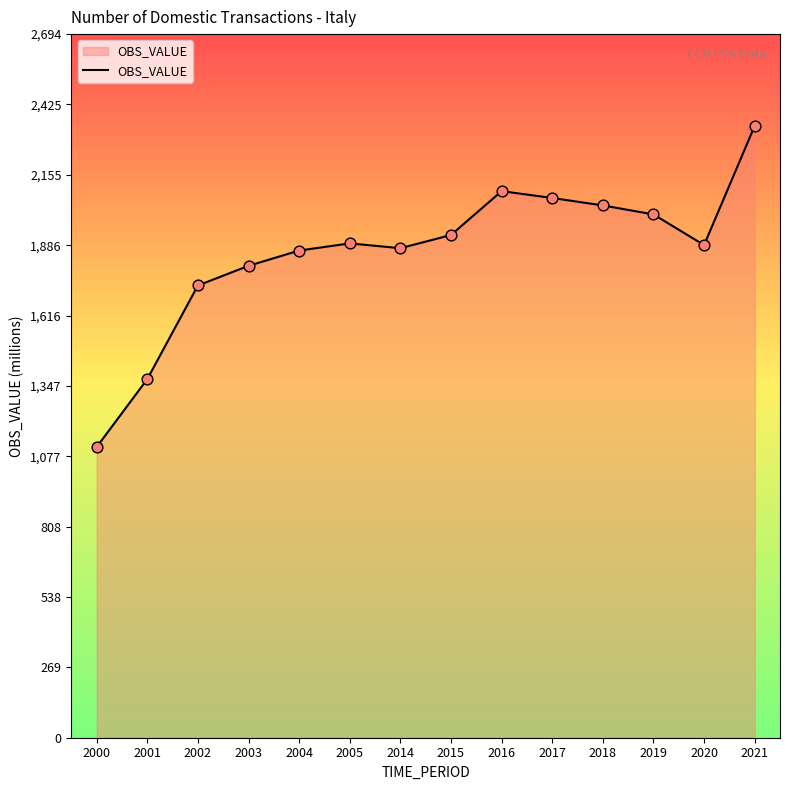

What is the ratio of the value at 2017 to the value at 2020?

1.1